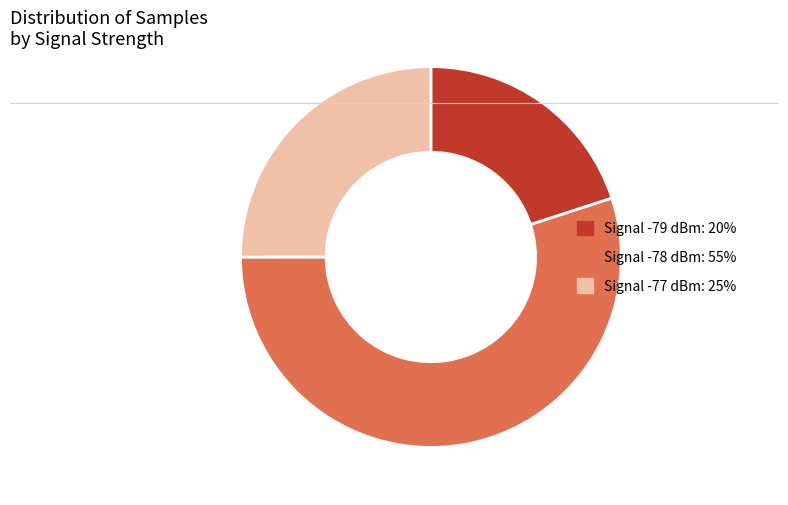

Is the sum of Signal -79 dBm: 20% and Signal -77 dBm: 25% greater than half?

No